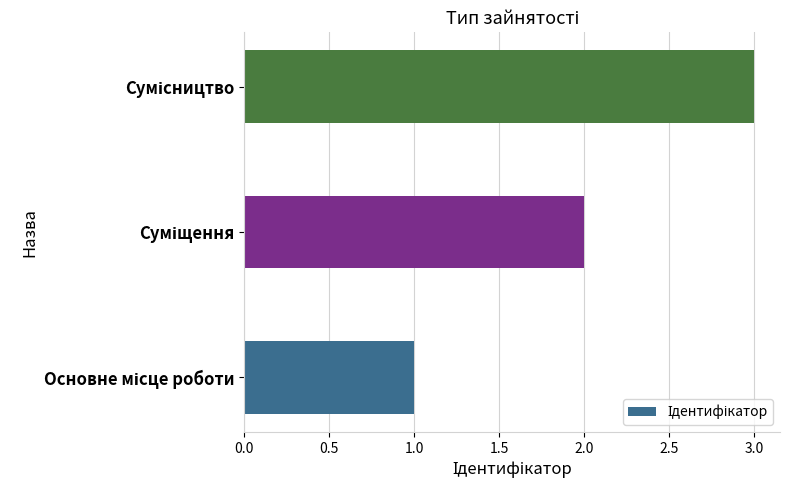

What is the minimum value shown in the chart?

1